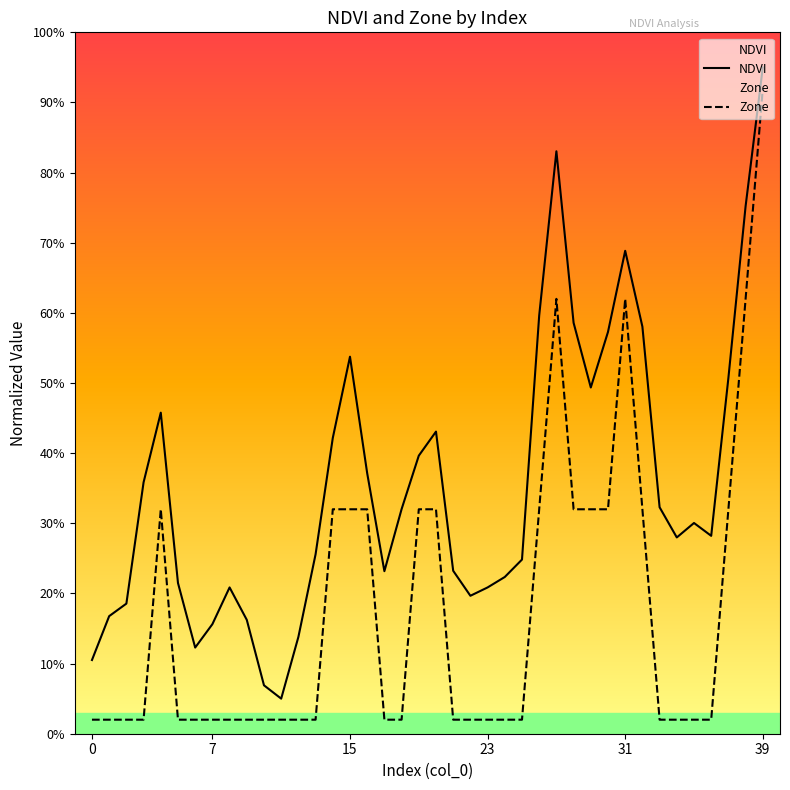

Which series has the largest total across all categories?

NDVI